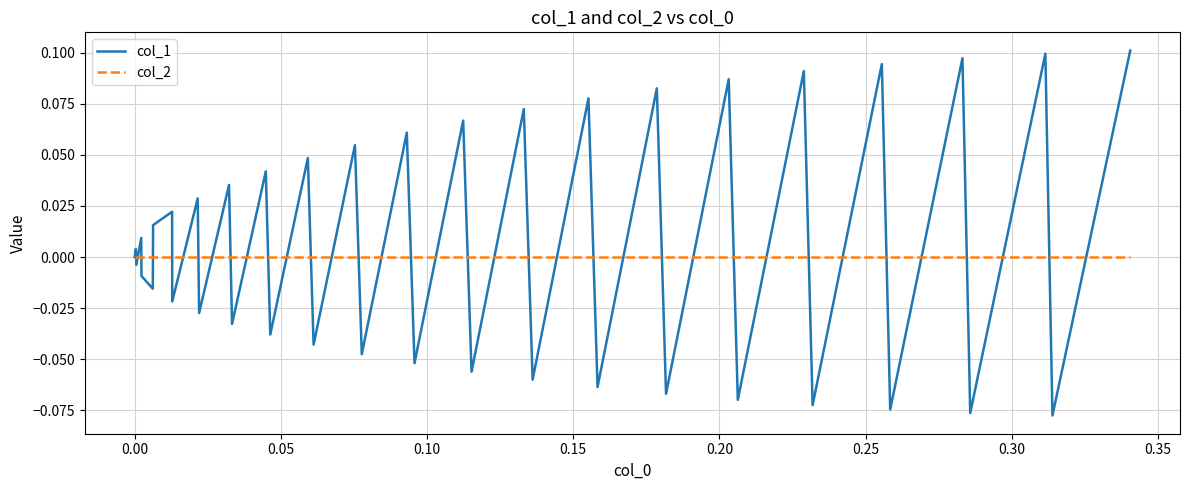

How many lines are shown in the chart?

2